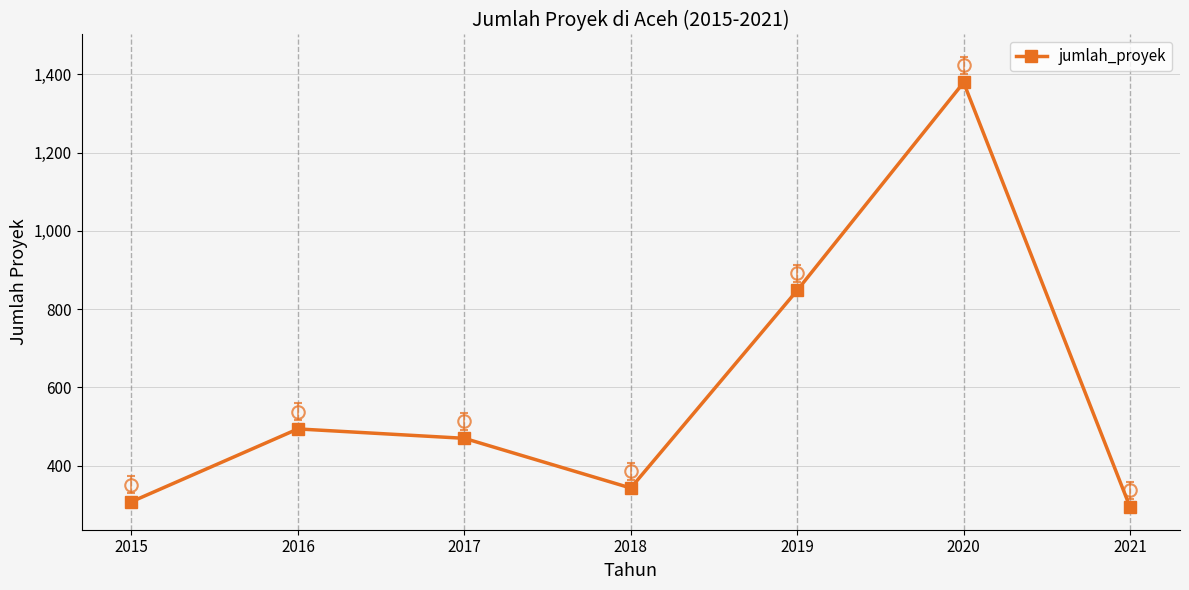

What is the minimum value shown in the chart?

294